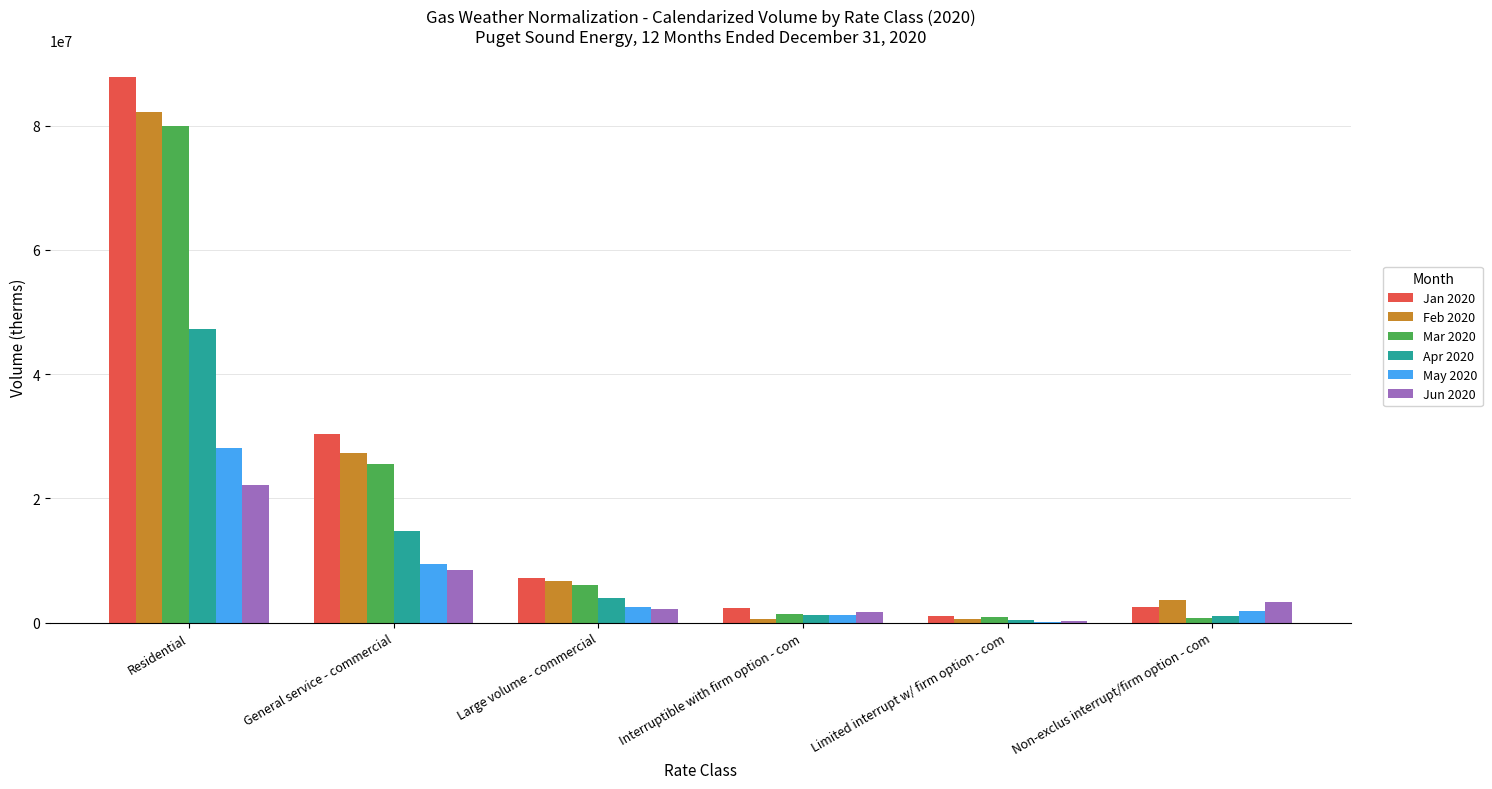

Are the bars horizontal?

No